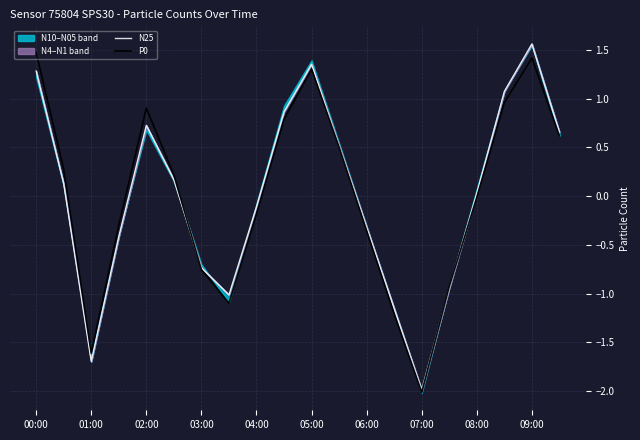

Where is the first local minimum for N25?

01:00